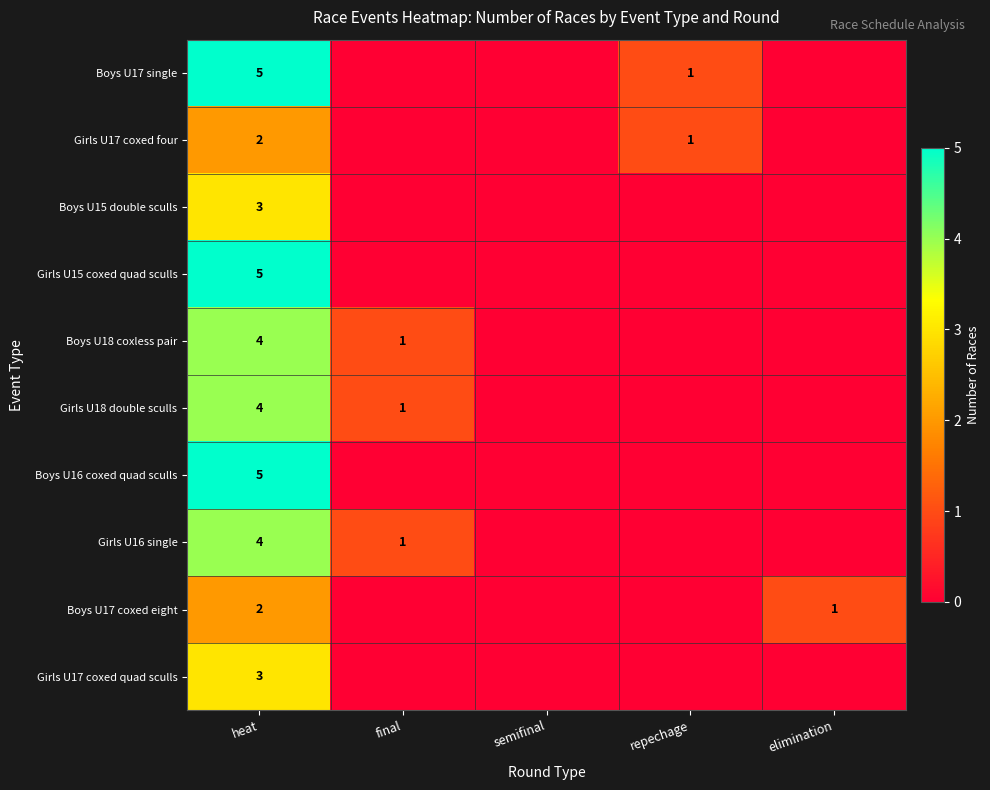

Is it true that Girls U15 coxed quad sculls equals 7 at heat?

False